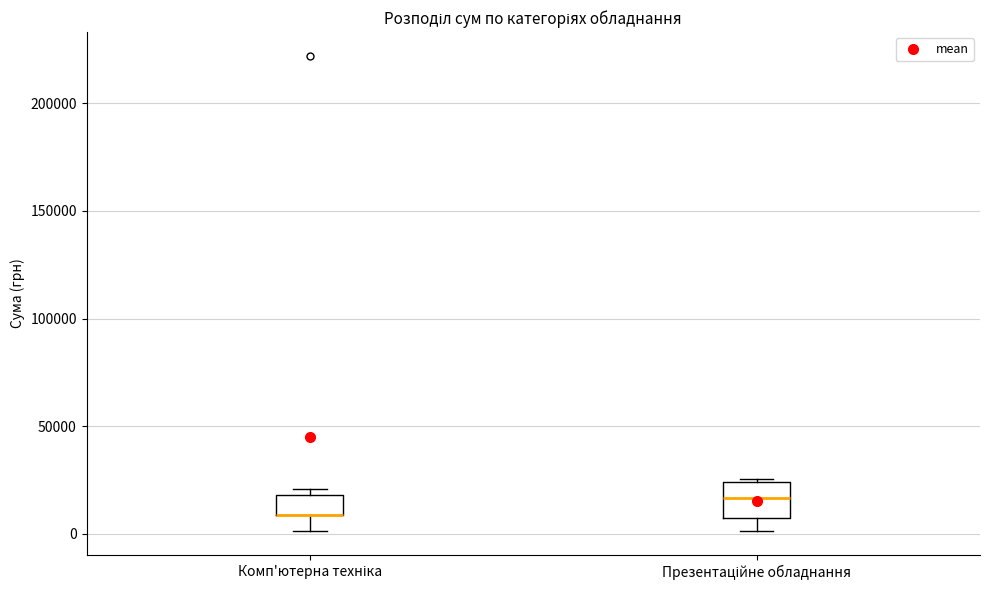

Reading left to right, transcribe this box plot: for each box, give where its median line is, the range the box spans, and where its two whiskers end, as read against the y-axis. The values are not printed on the chart, so give them approximately, as read against the axis.

Комп'ютерна техніка: median 10000 (drawn on the box's lower edge), box 10000 to 20000, whiskers 0 to 20000 (just above the box's upper edge)
Презентаційне обладнання: median 15000, box 5000 to 25000, whiskers 0 to 25000 (just above the box's upper edge)